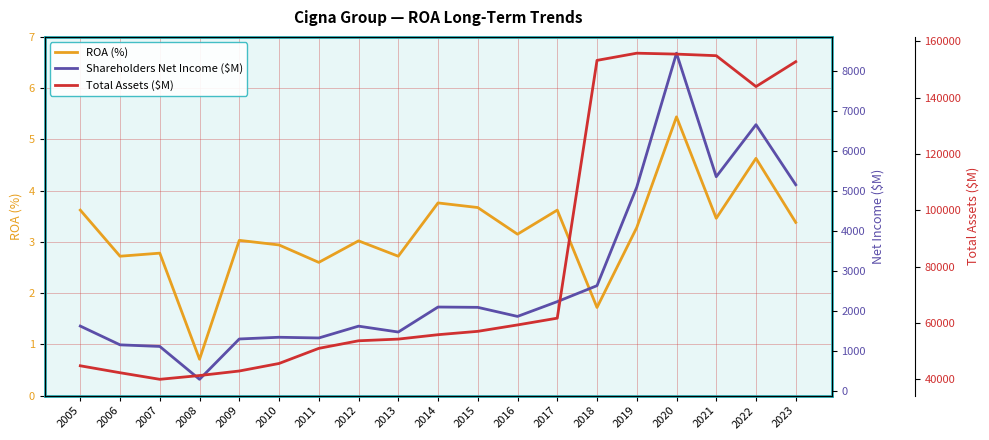

Reading left to right, transcribe all the data shown in this chart.

ROA (%): 2005=3.6	2006=2.7	2007=2.8	2008=0.7	2009=3.0	2010=2.9	2011=2.6	2012=3.0	2013=2.7	2014=3.8	2015=3.7	2016=3.1	2017=3.6	2018=1.7	2019=3.3	2020=5.4	2021=3.5	2022=4.6	2023=3.4
Shareholders Net Income ($M): 2005=1625.0	2006=1155.0	2007=1115.0	2008=292.0	2009=1302.0	2010=1345.0	2011=1327.0	2012=1623.0	2013=1476.0	2014=2102.0	2015=2094.0	2016=1867.0	2017=2237.0	2018=2637.0	2019=5104.0	2020=8458.0	2021=5365.0	2022=6668.0	2023=5164.0
Total Assets ($M): 2005=44863.0	2006=42399.0	2007=40065.0	2008=41406.0	2009=43013.0	2010=45682.0	2011=51047.0	2012=53734.0	2013=54336.0	2014=55896.0	2015=57088.0	2016=59360.0	2017=61759.0	2018=153226.0	2019=155774.0	2020=155451.0	2021=154889.0	2022=143932.0	2023=152761.0